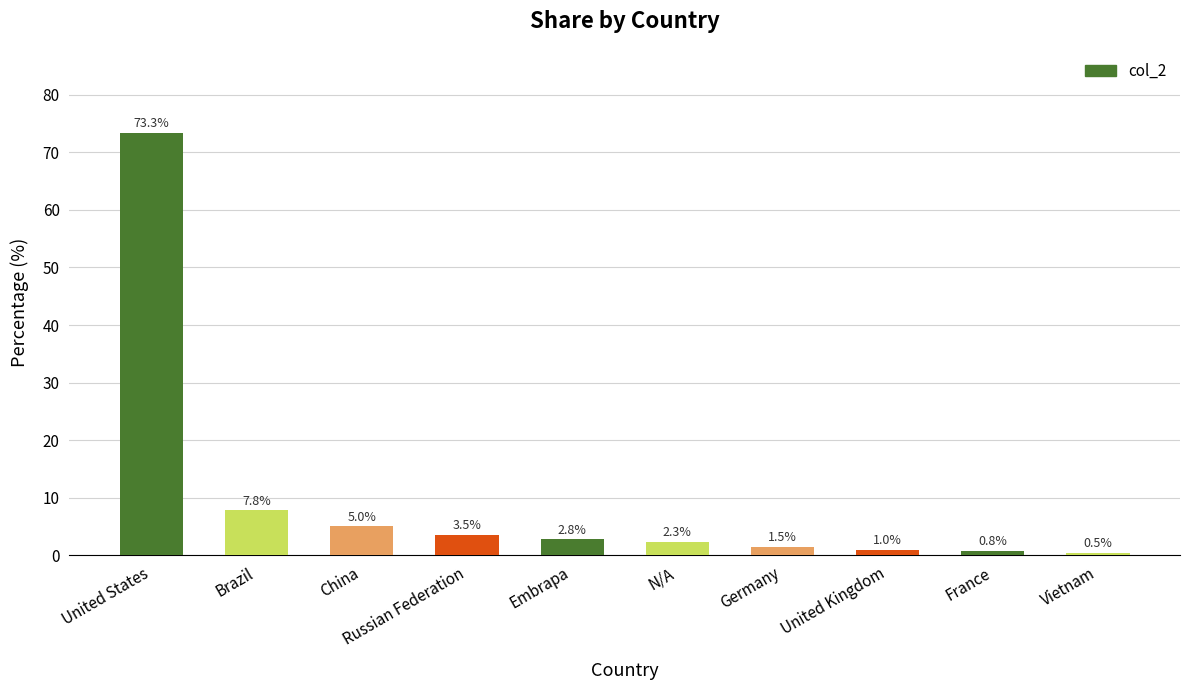

Which category has the highest value across all series?

United States